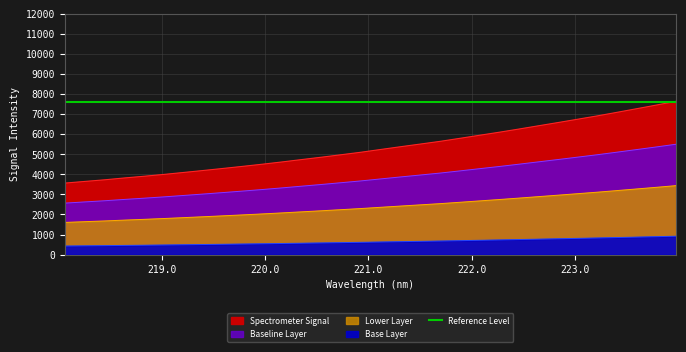

What is the minimum value shown in the chart?

3560.9